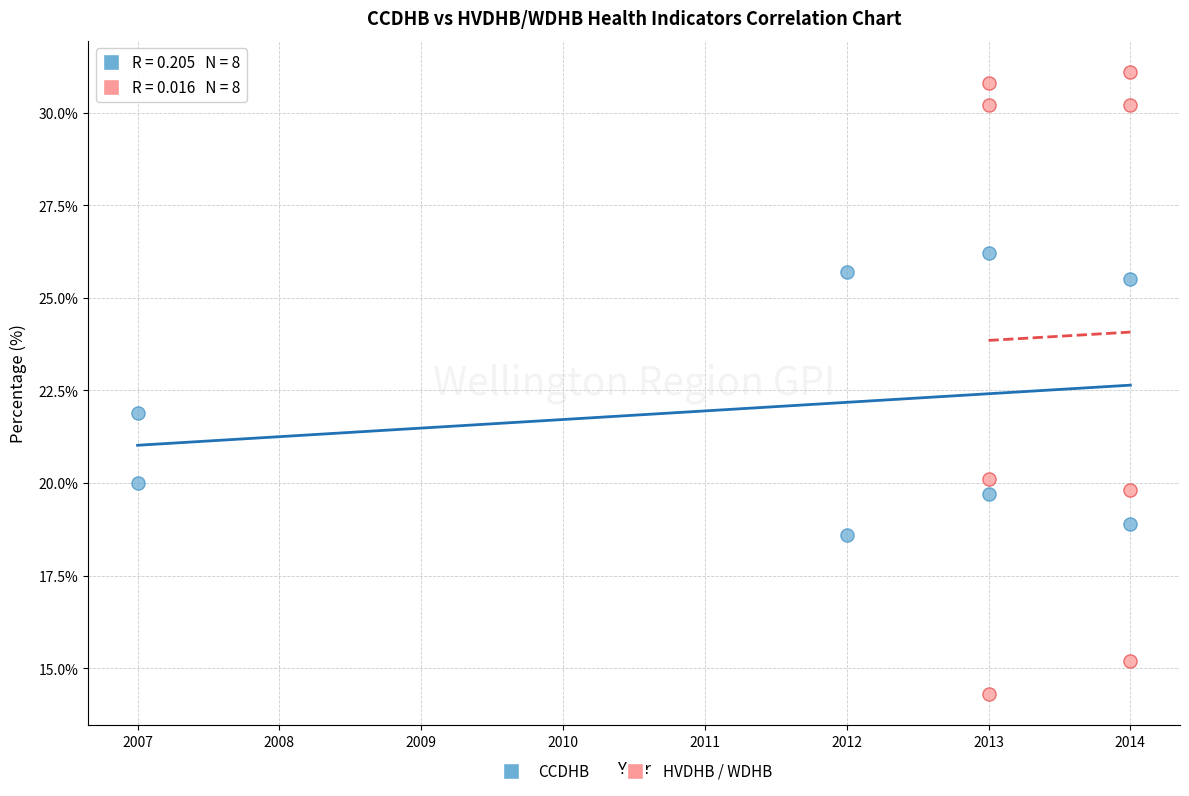

What are all the series names shown in the legend?

CCDHB, HVDHB / WDHB